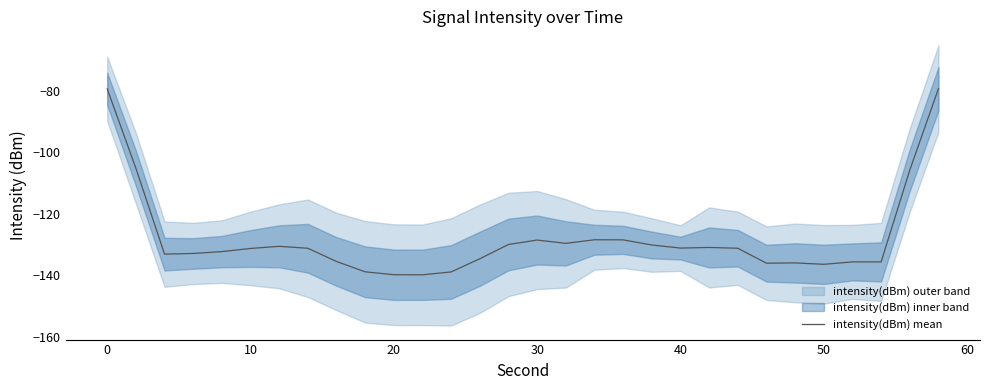

What is the highest value of the intensity(dBm) mean series?

-79.3